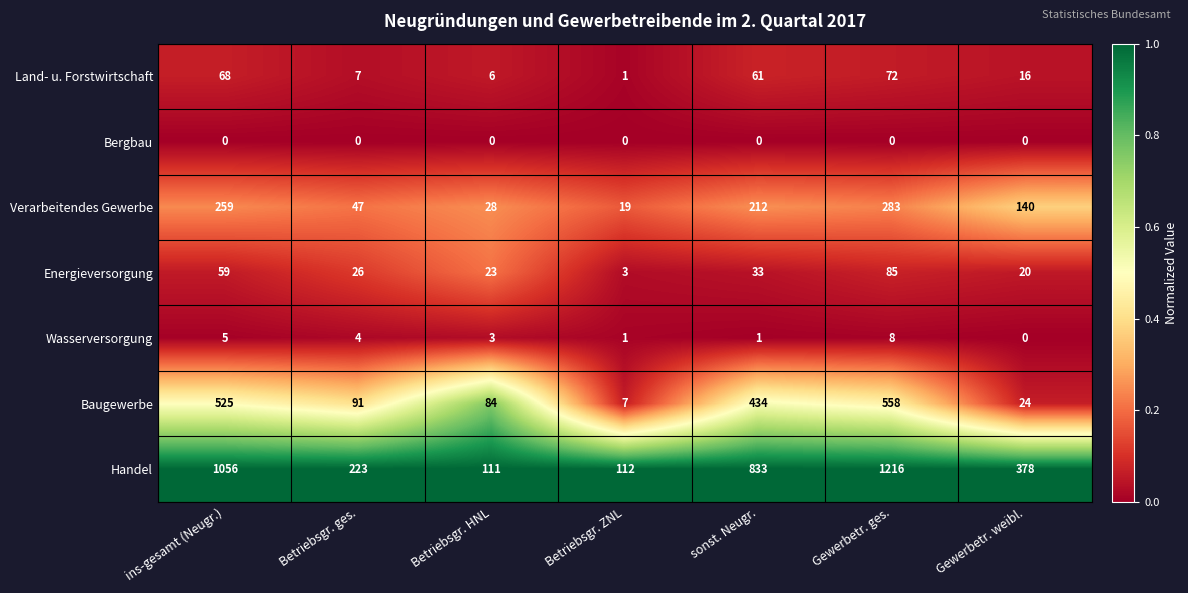

What is the total value across all series at Betriebsgr. ges.?

398